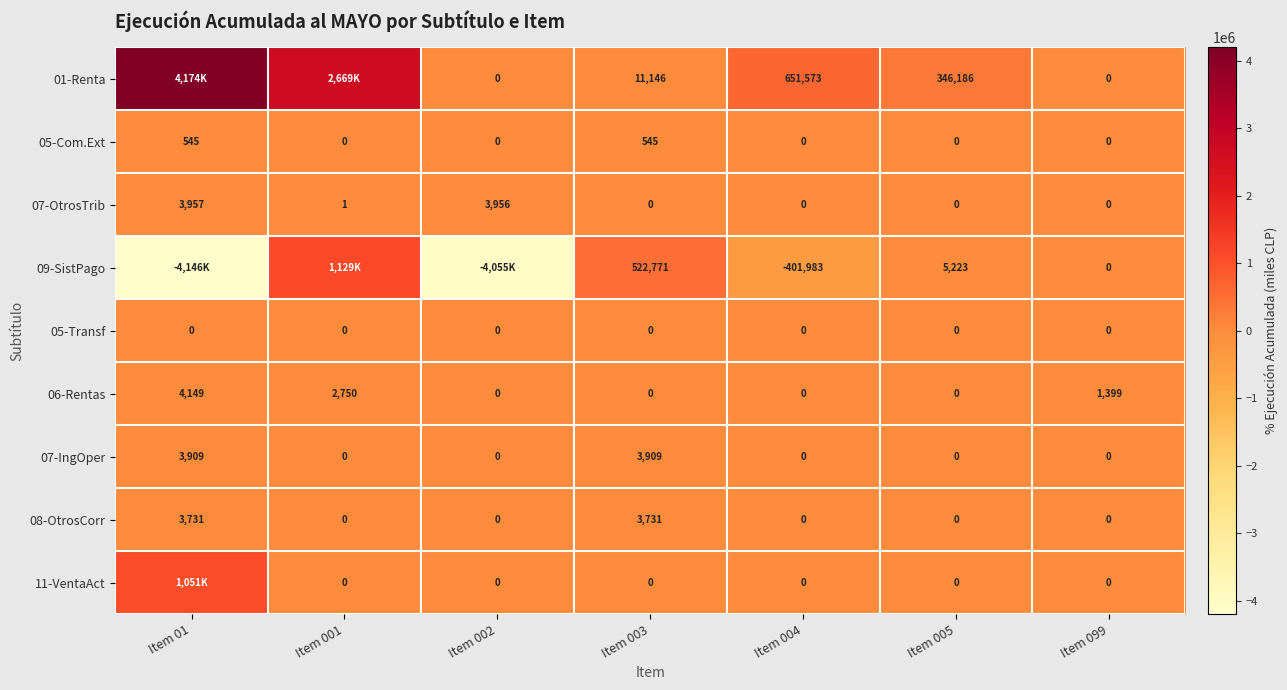

Where is 07-OtrosTrib nearest to the value 1978?

Item 001